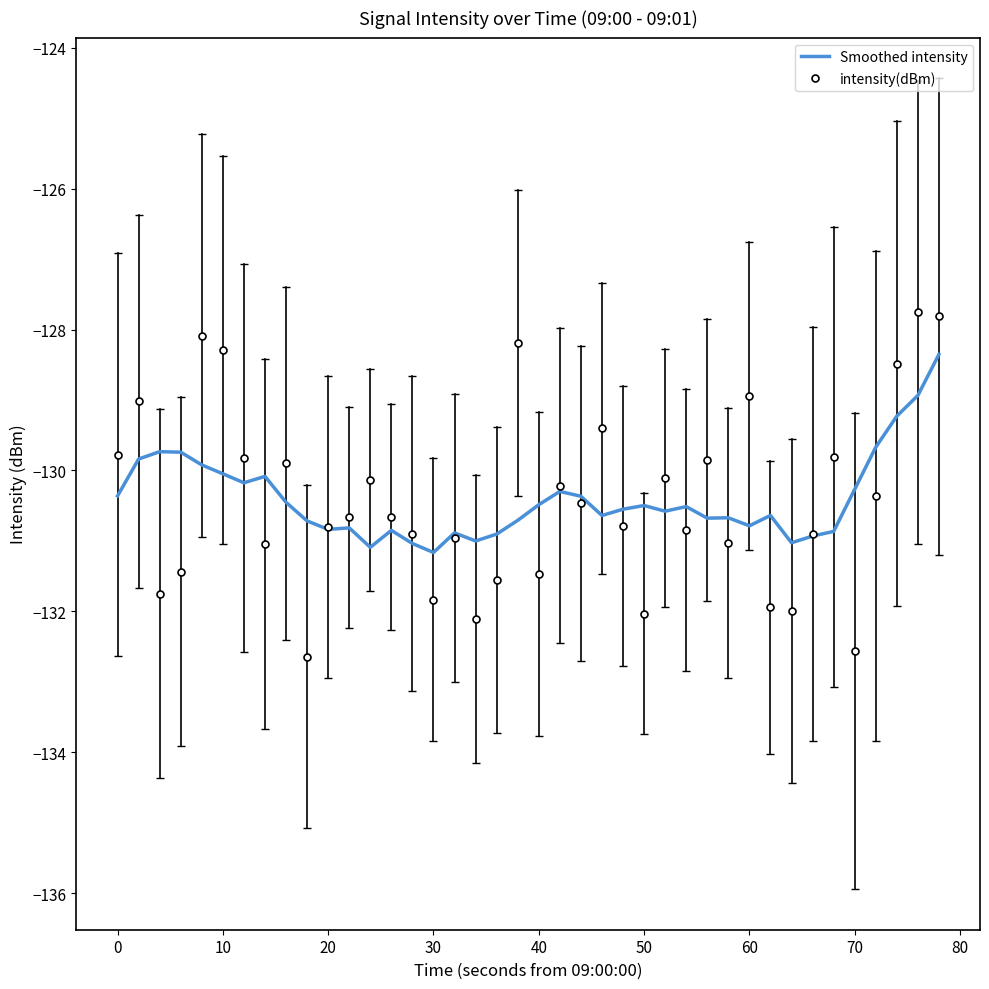

Which series has the largest range (max minus min)?

intensity(dBm)